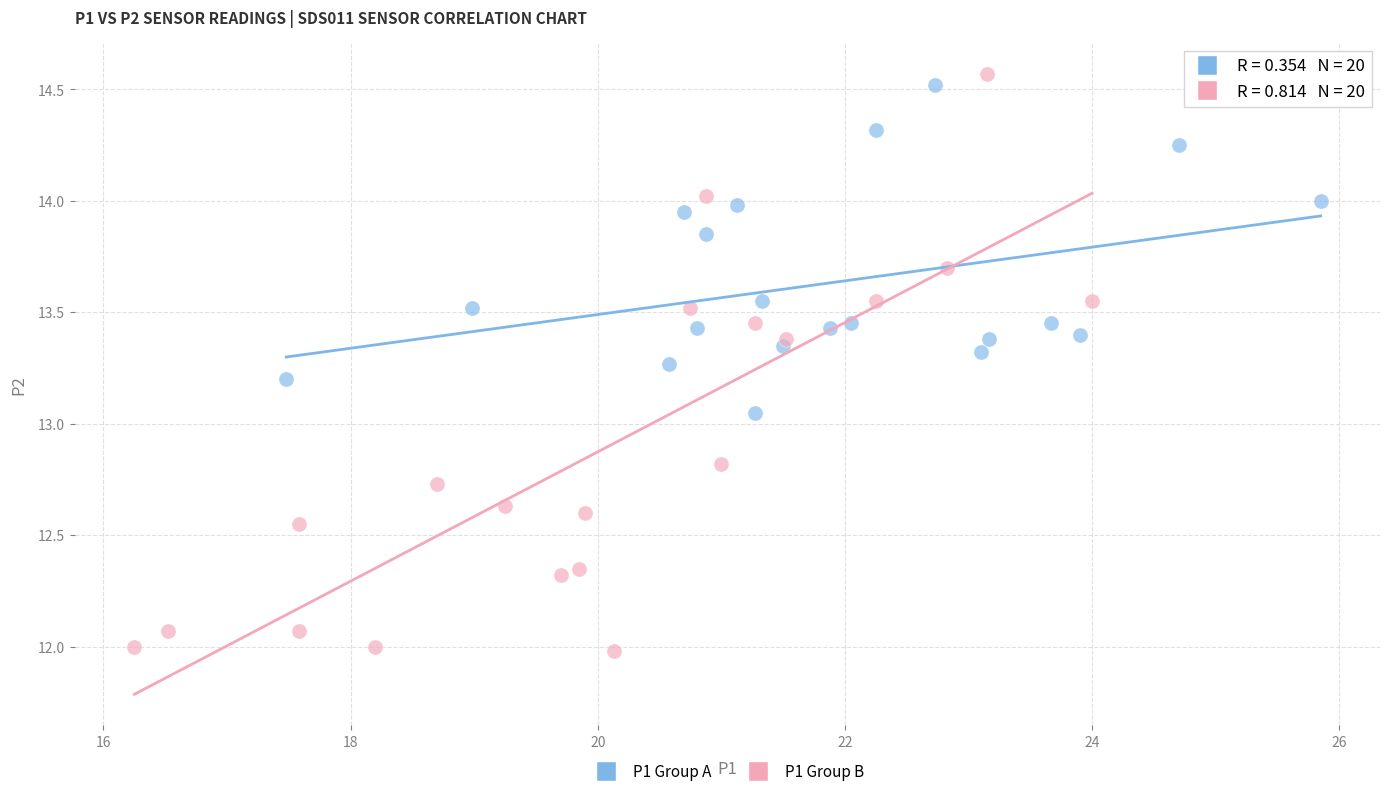

Which series reaches the minimum Y coordinate?

P1 Group B